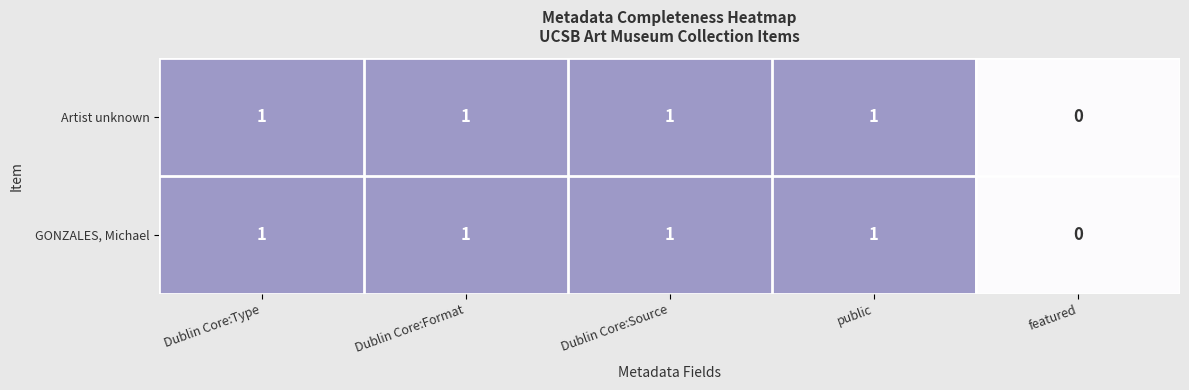

Reading right to left, transcribe all the data shown in this chart.

Artist unknown: featured=0	public=1	Dublin Core:Source=1	Dublin Core:Format=1	Dublin Core:Type=1
GONZALES, Michael: featured=0	public=1	Dublin Core:Source=1	Dublin Core:Format=1	Dublin Core:Type=1